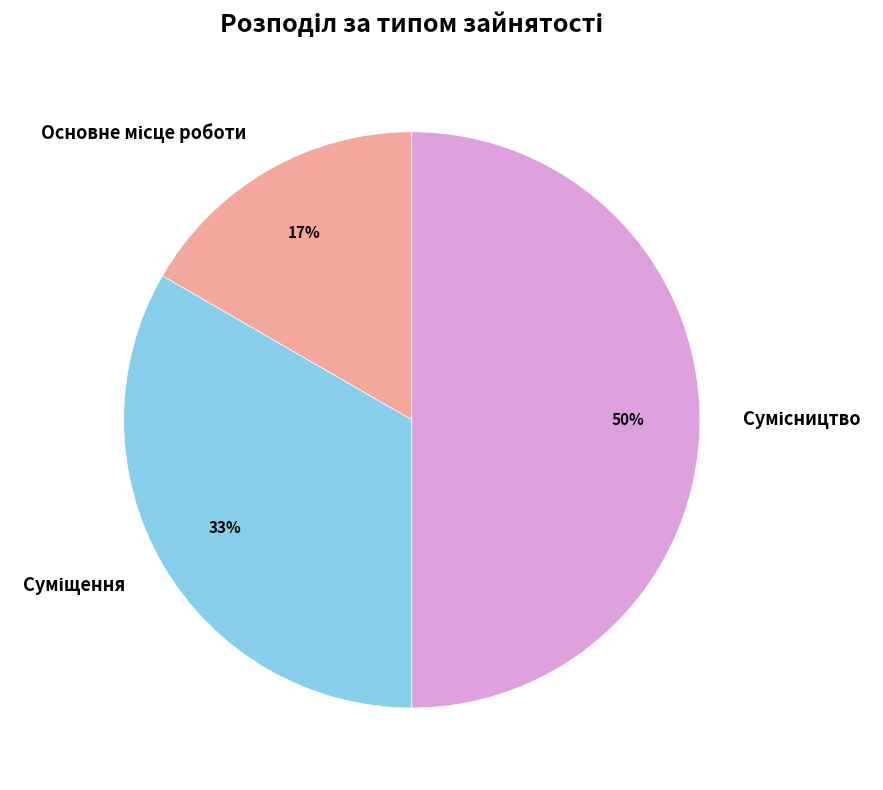

To the nearest percent, what is the difference between the largest and smallest slice percentages?

33%